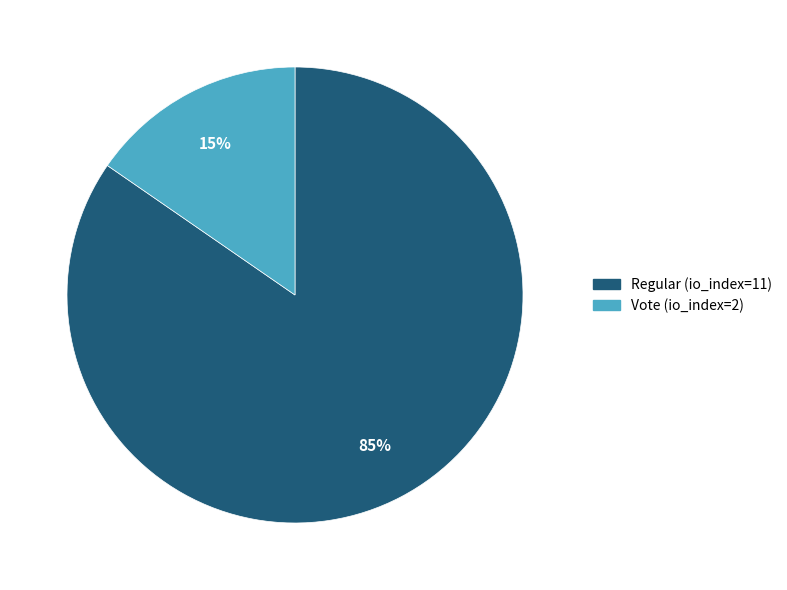

To the nearest percent, what is the average slice percentage?

50%